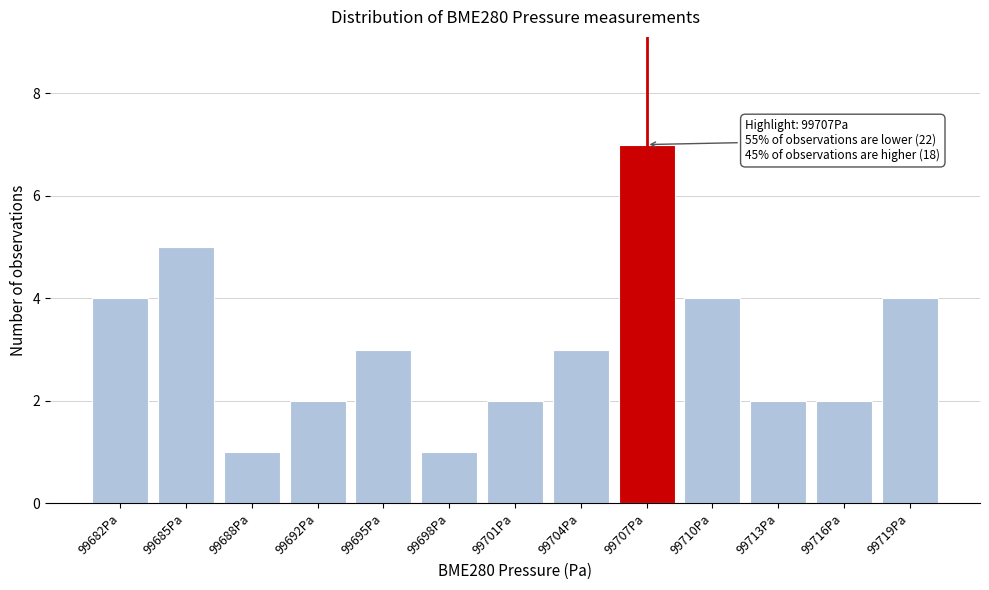

Reading left to right, list all the values displayed in this chart.

99682Pa=4	99685Pa=5	99688Pa=1	99692Pa=2	99695Pa=3	99698Pa=1	99701Pa=2	99704Pa=3	99707Pa=7	99710Pa=4	99713Pa=2	99716Pa=2	99719Pa=4